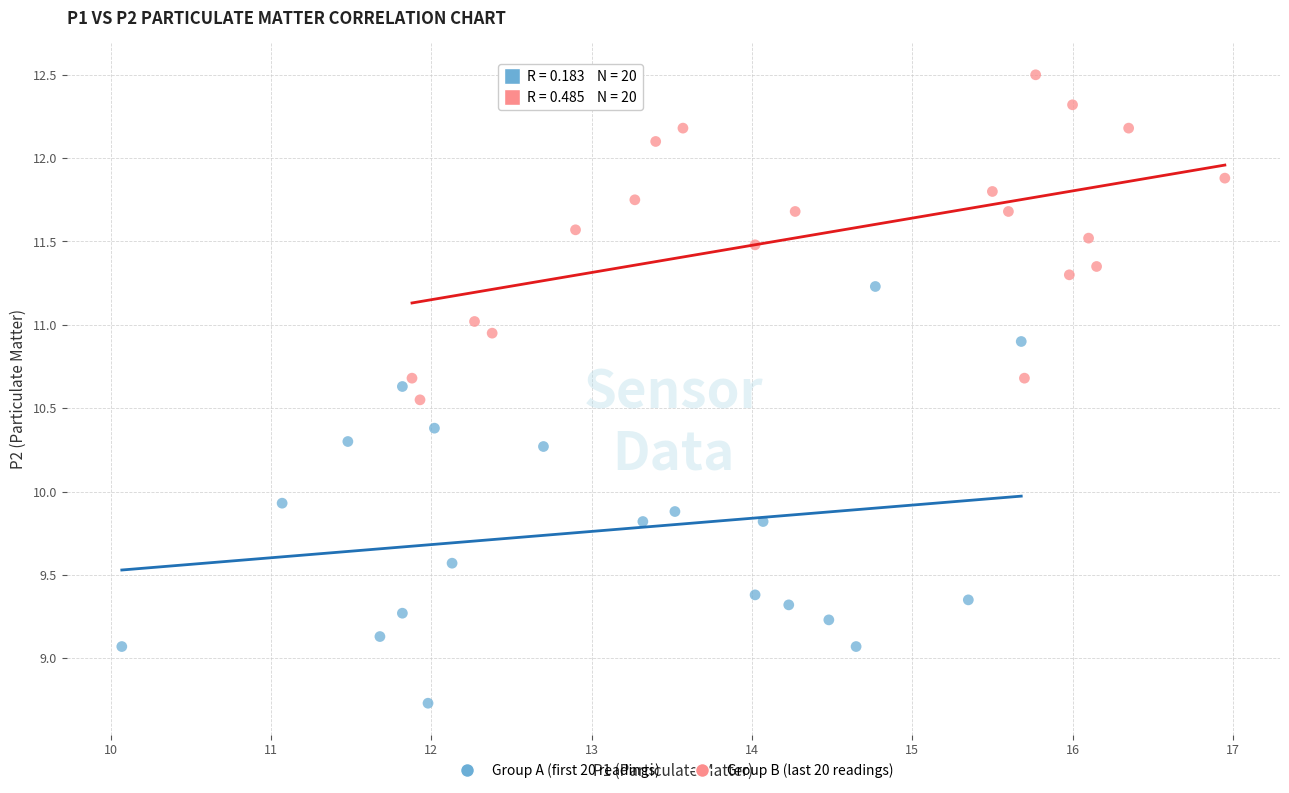

Which series contains the highest Y value?

Group B (last 20 readings)